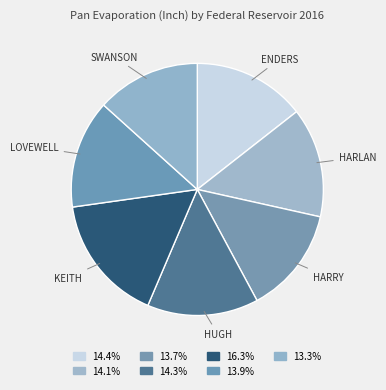

How many slices are in this pie chart?

7